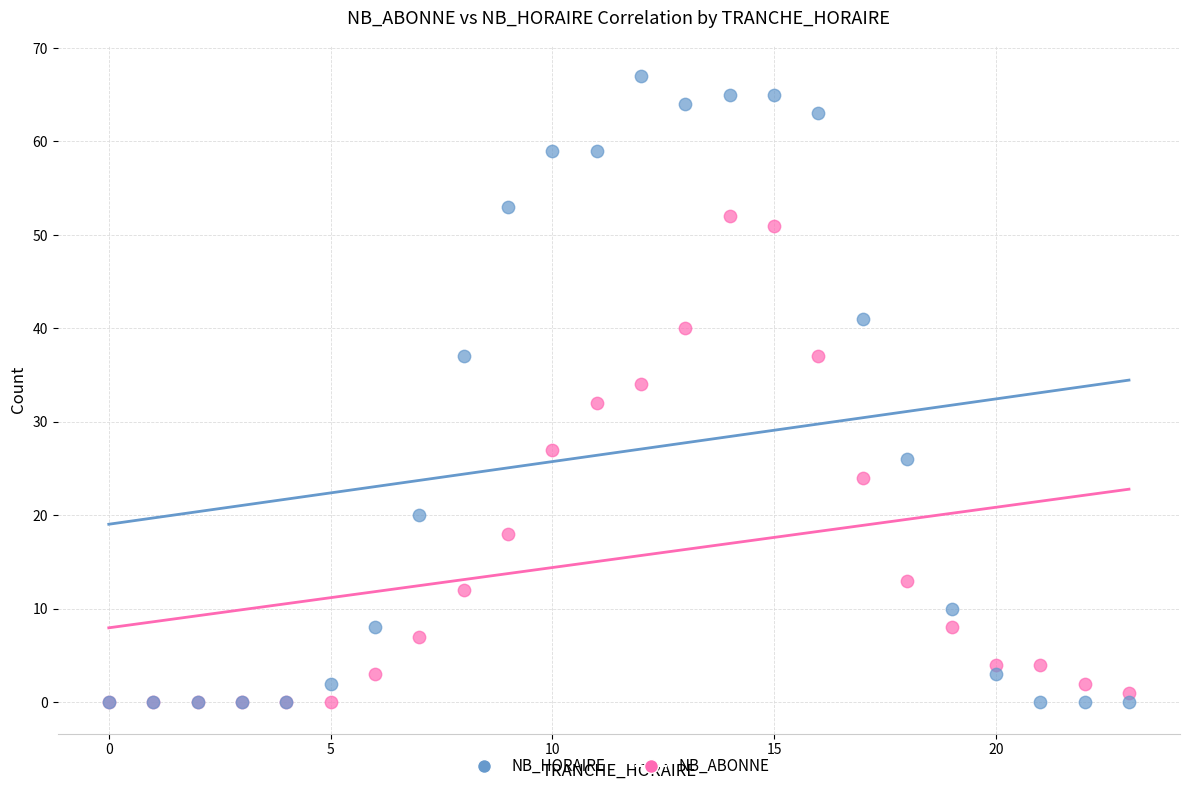

Which series has the widest spread of Y values?

NB_HORAIRE